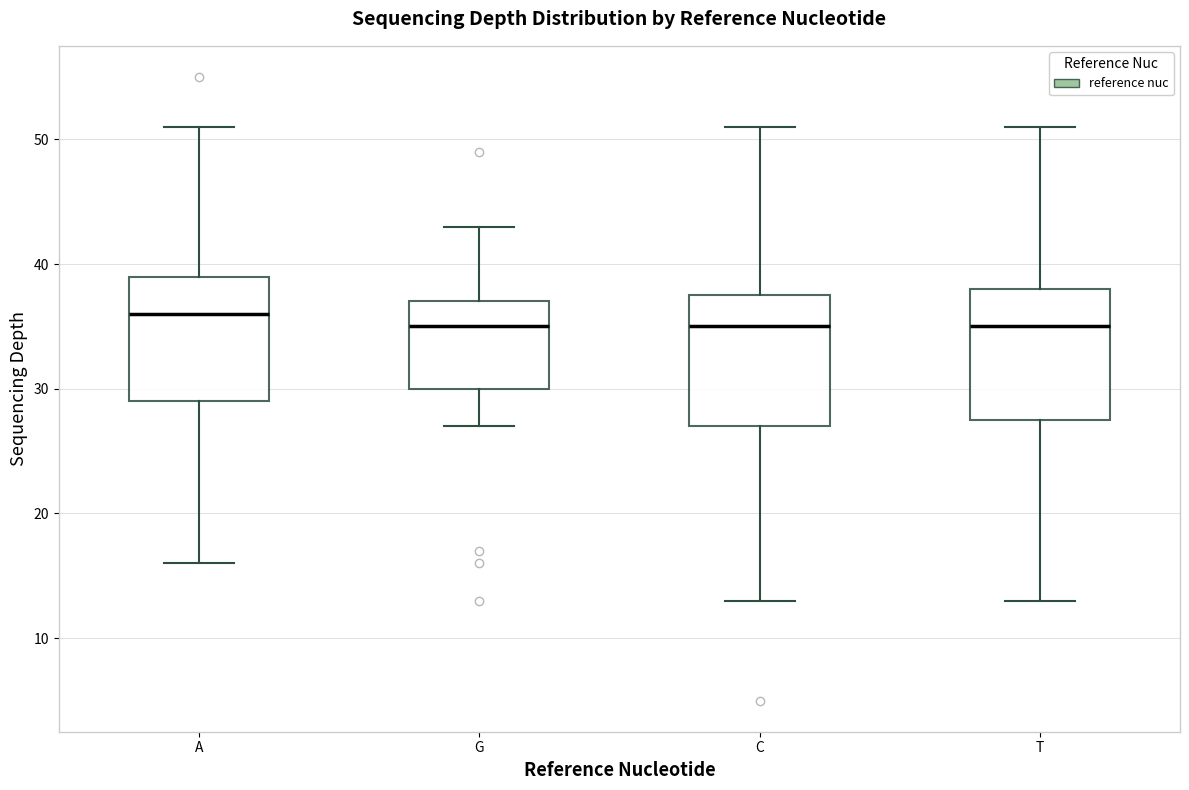

Reading left to right, read every box against the y-axis: the position of its median line, the range the box covers, and the ends of its whiskers. The values are not printed on the chart, so give them approximately, as read against the axis.

A: median 36, box 29 to 39, whiskers 16 to 51
G: median 35, box 30 to 37, whiskers 27 to 43
C: median 35, box 27 to 38, whiskers 13 to 51
T: median 35, box 28 to 38, whiskers 13 to 51